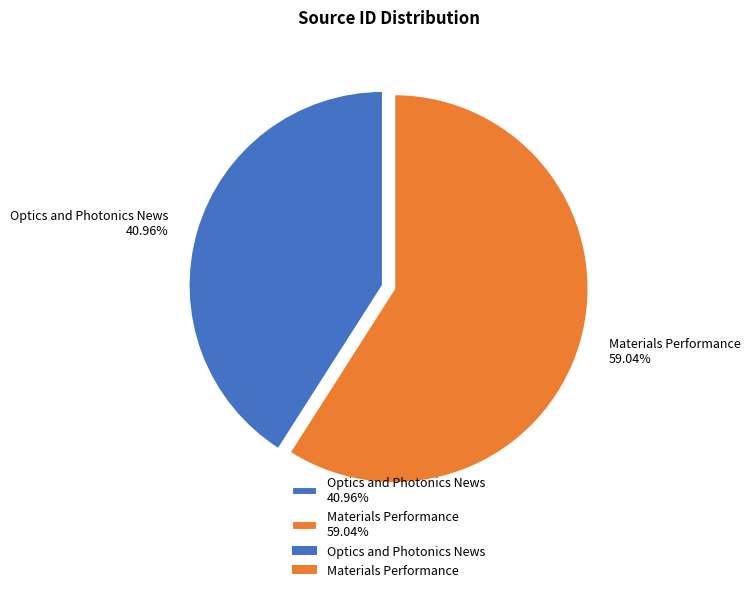

Is there any slice that represents more than half of the pie?

Yes